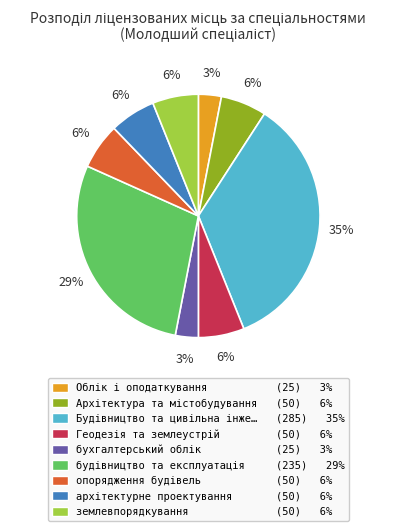

How many slices are in this pie chart?

9